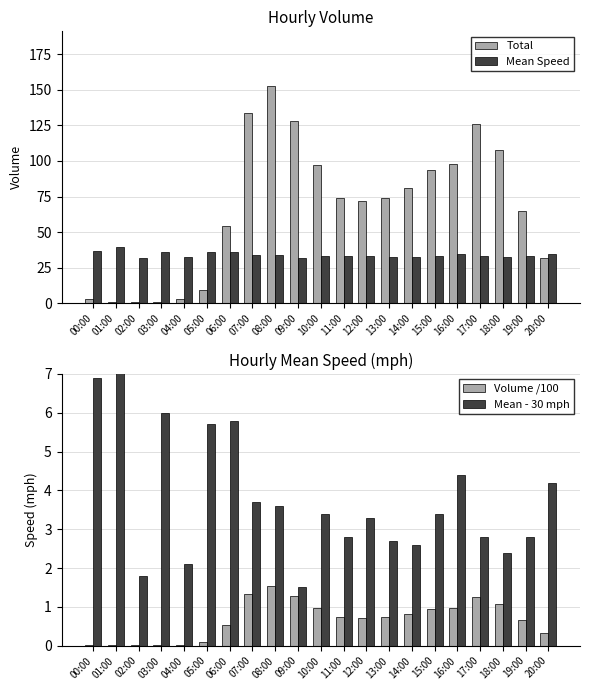

How many values in the Mean Speed series exceed 33?

12